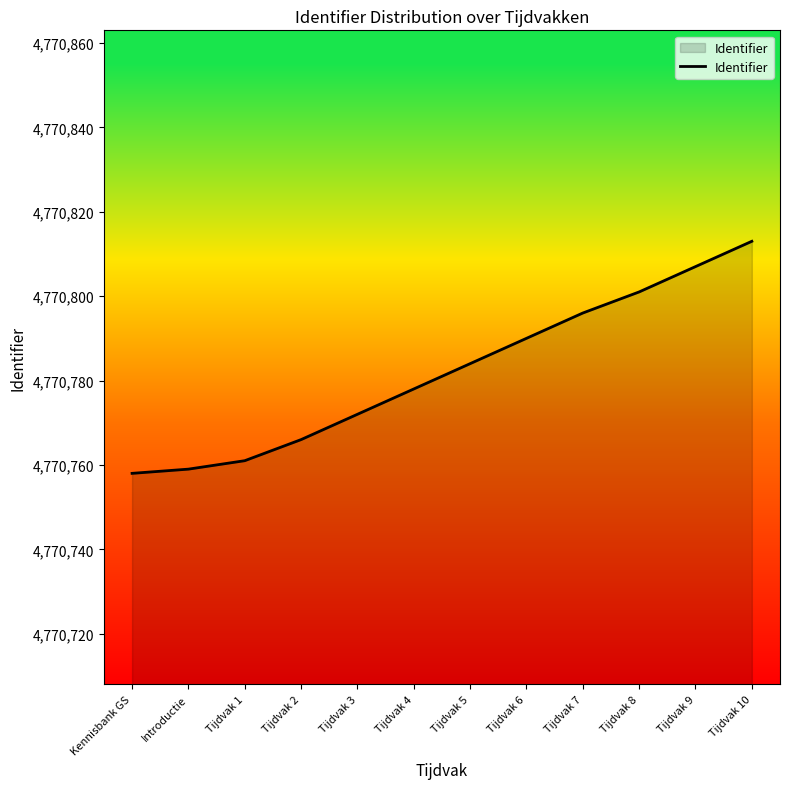

What position from the left is Tijdvak 2?

4